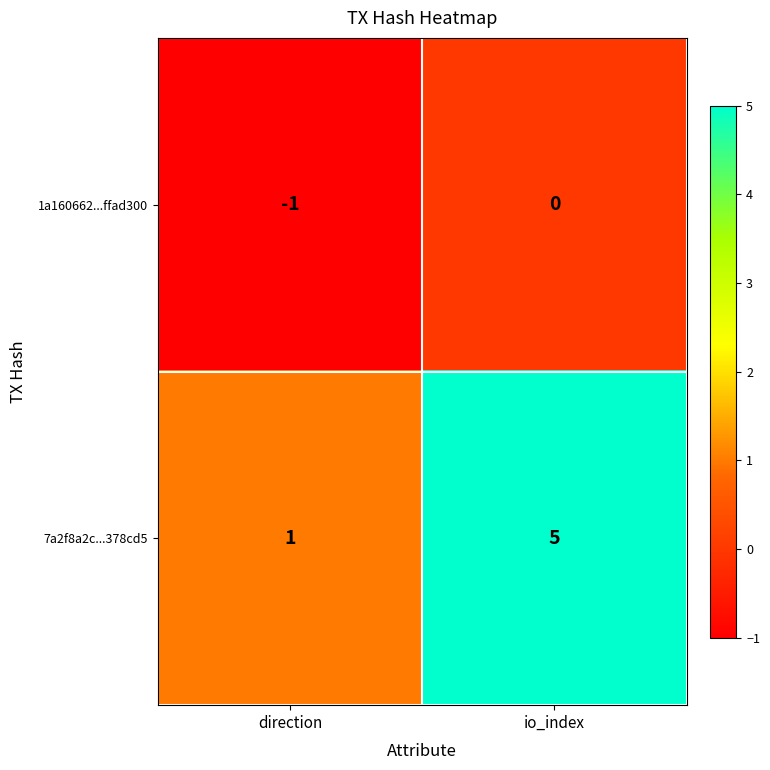

Which series has the largest range (max minus min)?

7a2f8a2c...378cd5